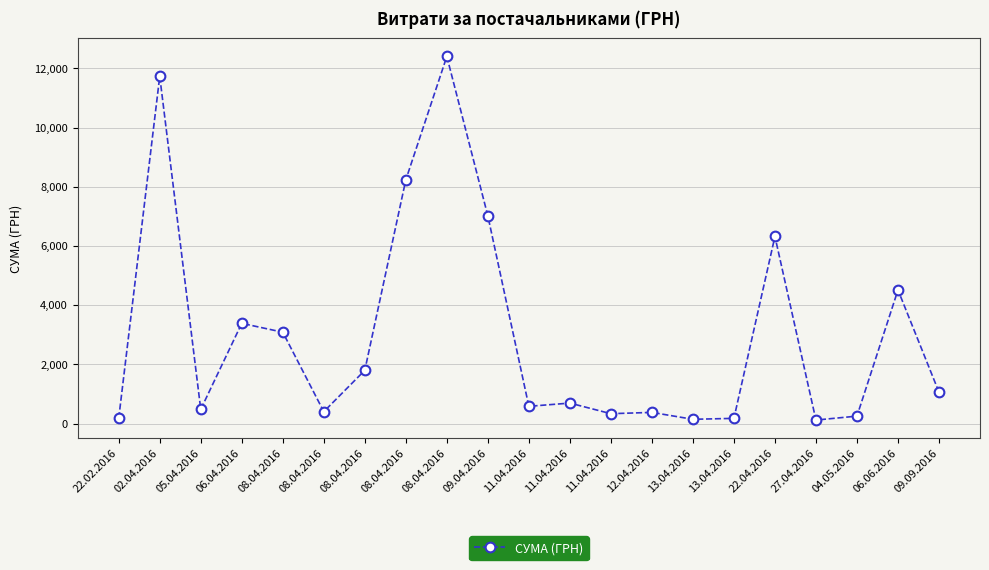

Is this an area chart (filled region under the line)?

No